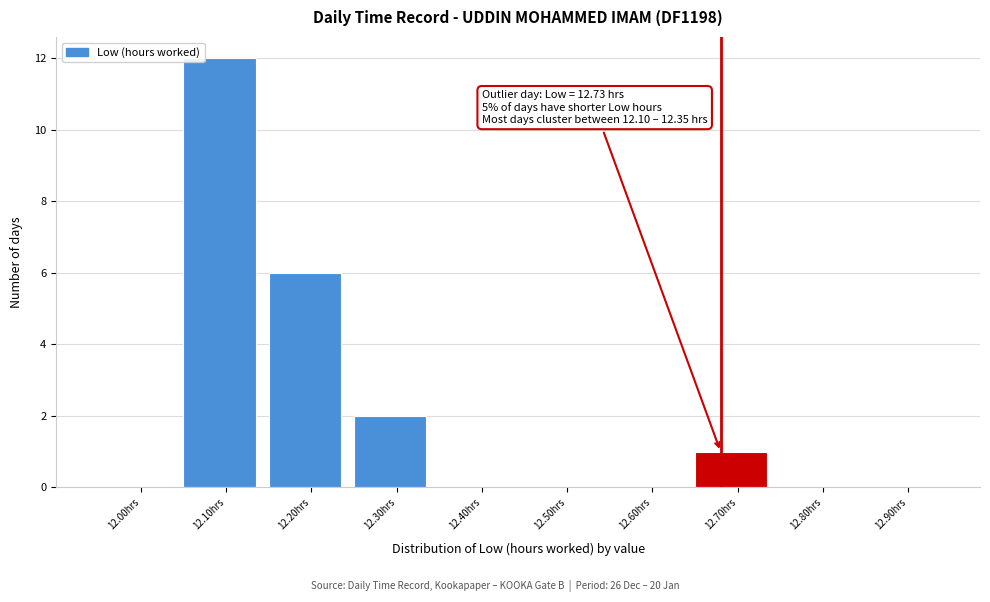

Reading right to left, list all the values displayed in this chart.

12.90hrs=0	12.80hrs=0	12.70hrs=1	12.60hrs=0	12.50hrs=0	12.40hrs=0	12.30hrs=2	12.20hrs=6	12.10hrs=12	12.00hrs=0